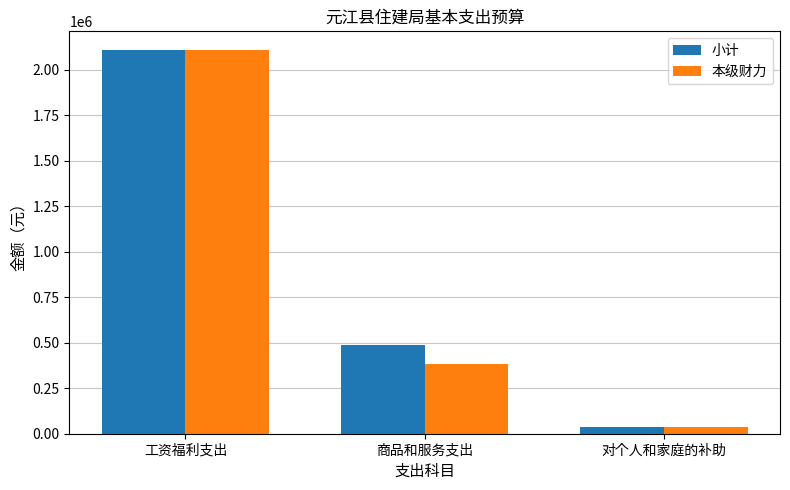

How many data points in 本级财力 are less than 385120?

1